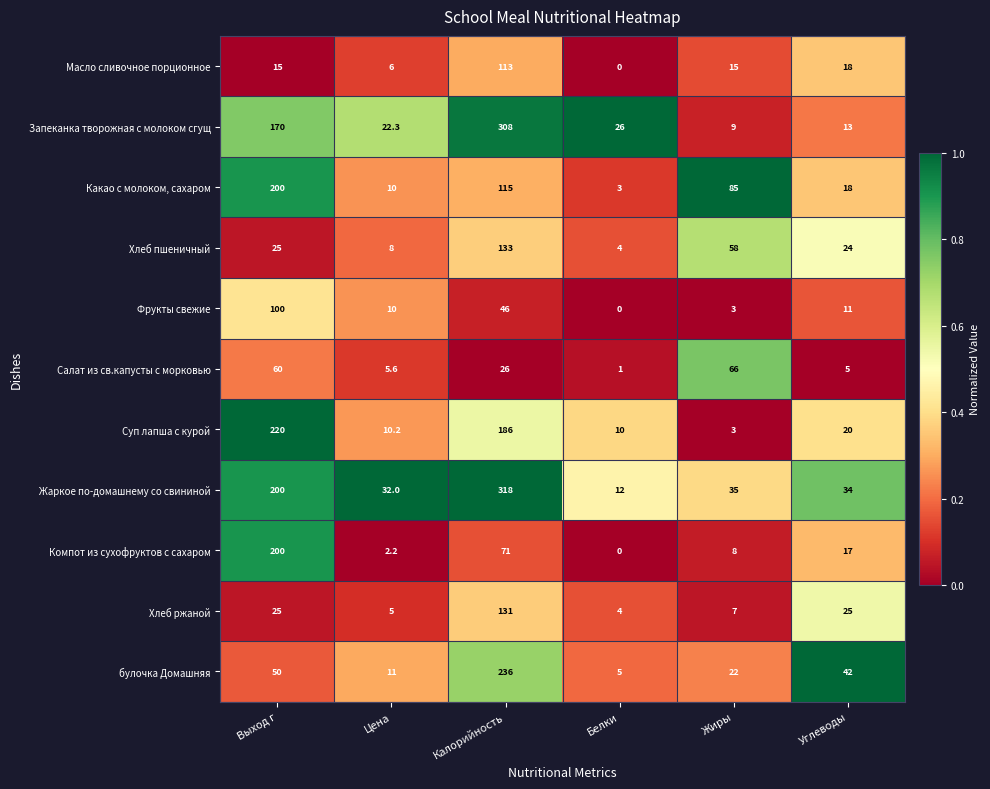

Is it true that Запеканка творожная с молоком сгущ equals 304.3 at Выход г?

False